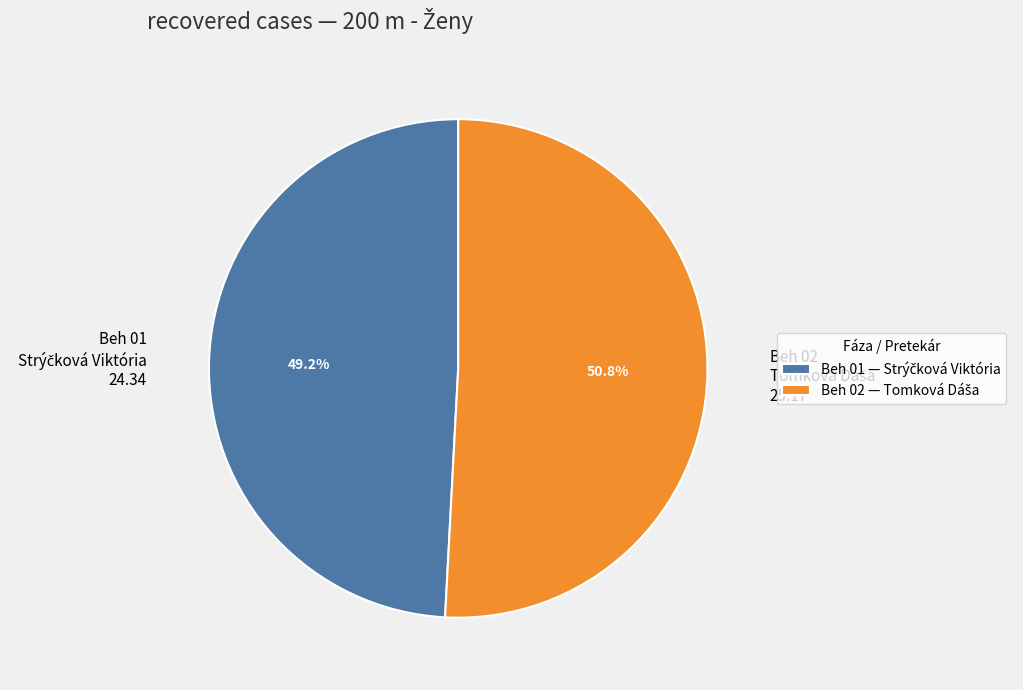

What is the total percentage of Beh 01 and Beh 02?

100.0%